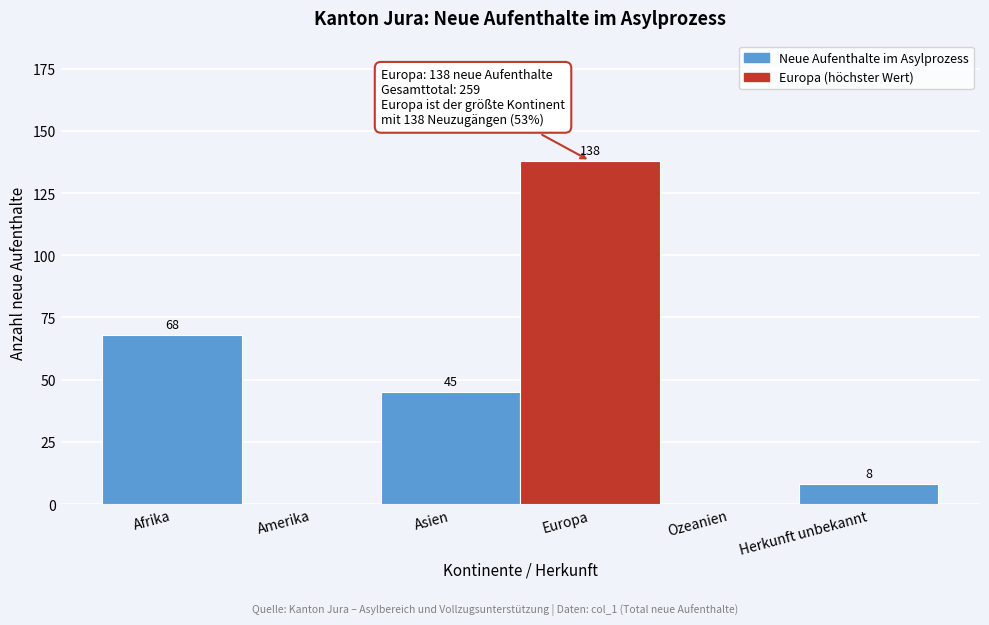

Reading left to right, transcribe all the data shown in this chart.

Afrika=68	Amerika=0	Asien=45	Europa=138	Ozeanien=0	Herkunft unbekannt=8